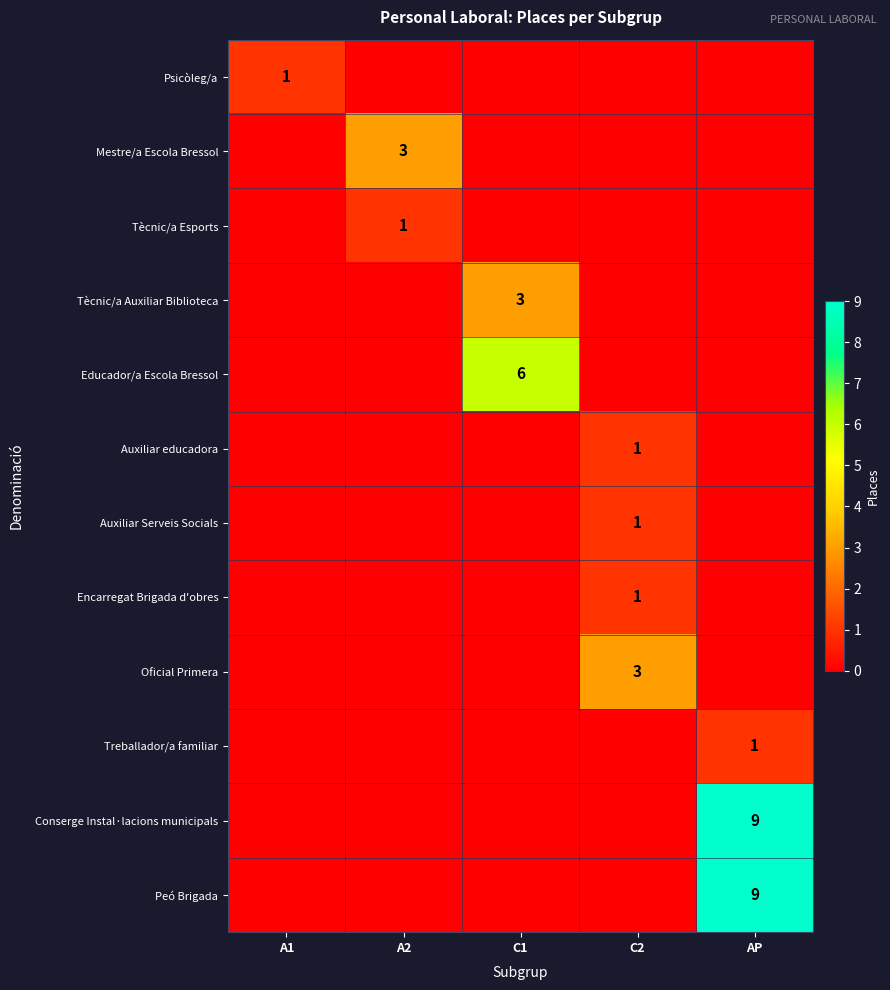

Which has a higher value, A1 or A2?

A1